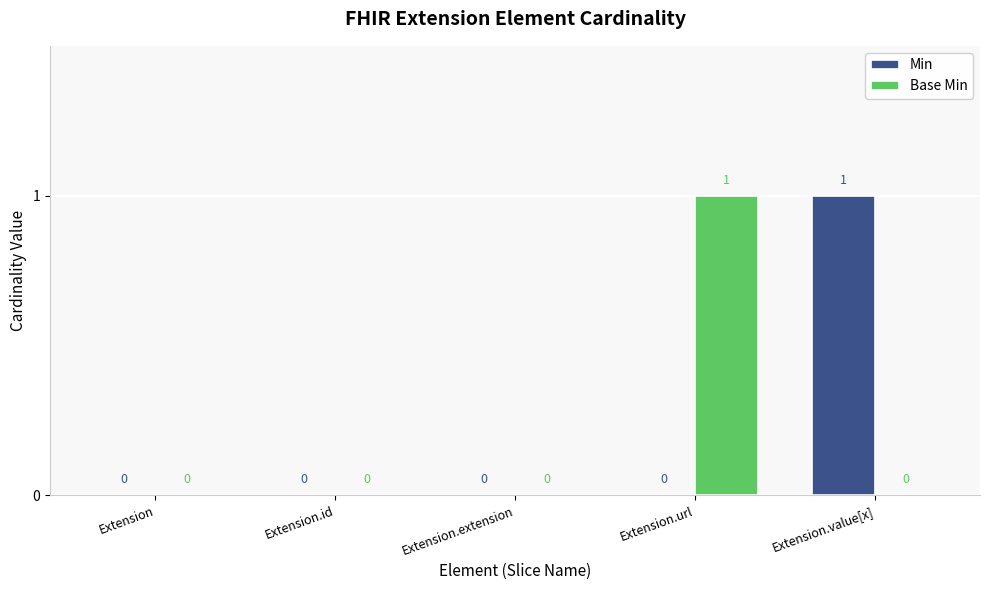

How many Min values are between 0 and 1?

5